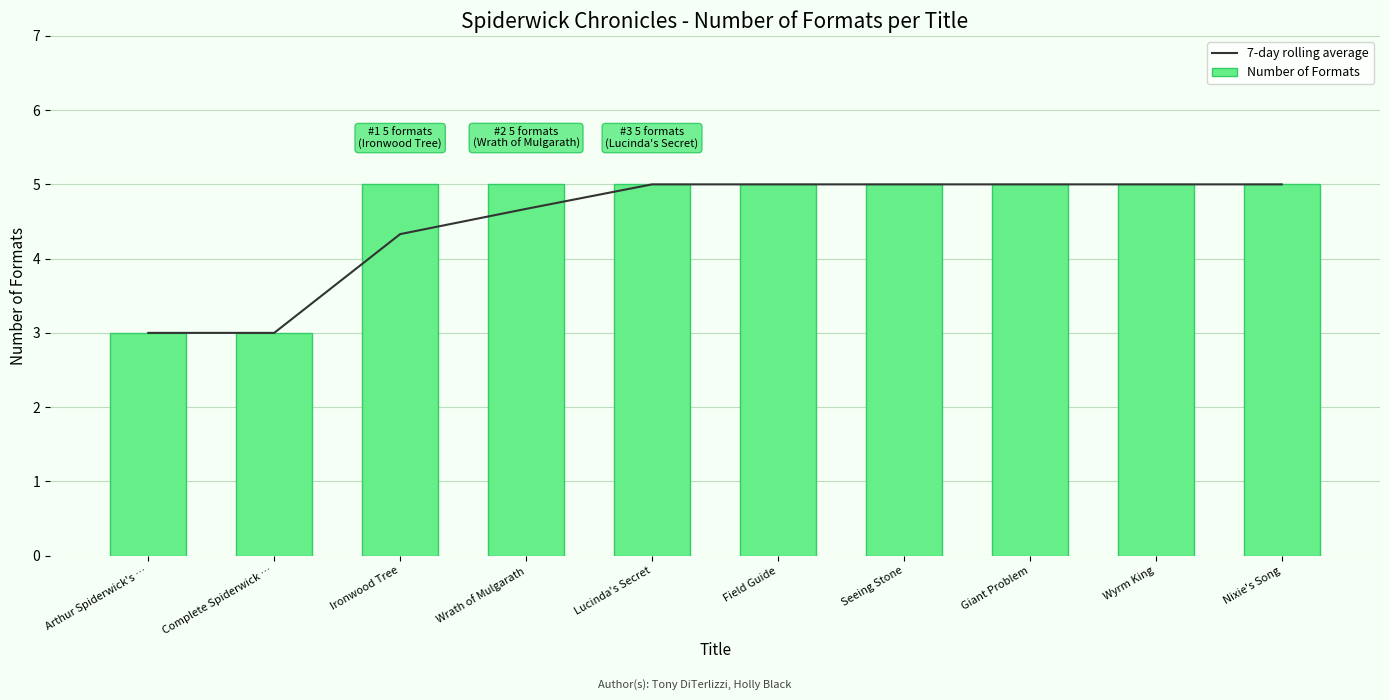

List the labels in order of Number of Formats value, largest first.

Ironwood Tree, Wrath of Mulgarath, Lucinda's Secret, Field Guide, Seeing Stone, Giant Problem, Wyrm King, Nixie's Song, Arthur Spiderwick's …, Complete Spiderwick …